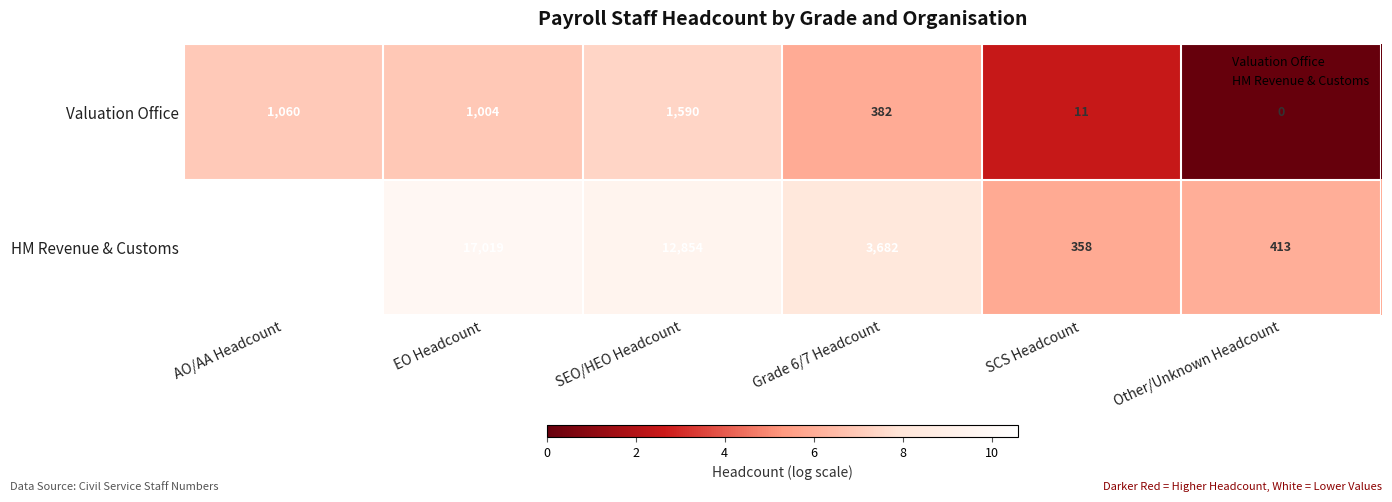

What is the total value across all series at SEO/HEO Headcount?

14444